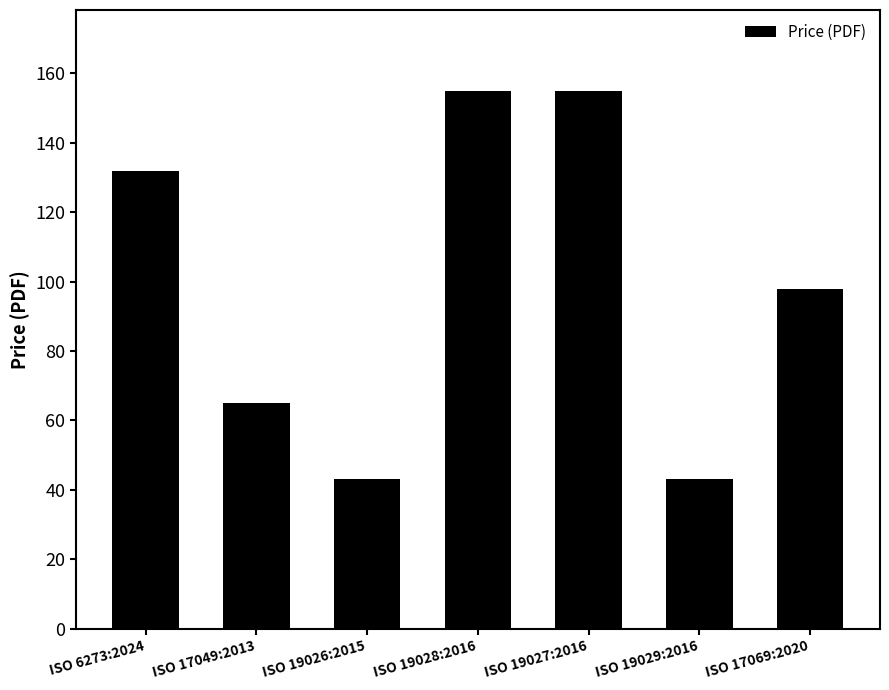

How many values are between 43 and 155?

7